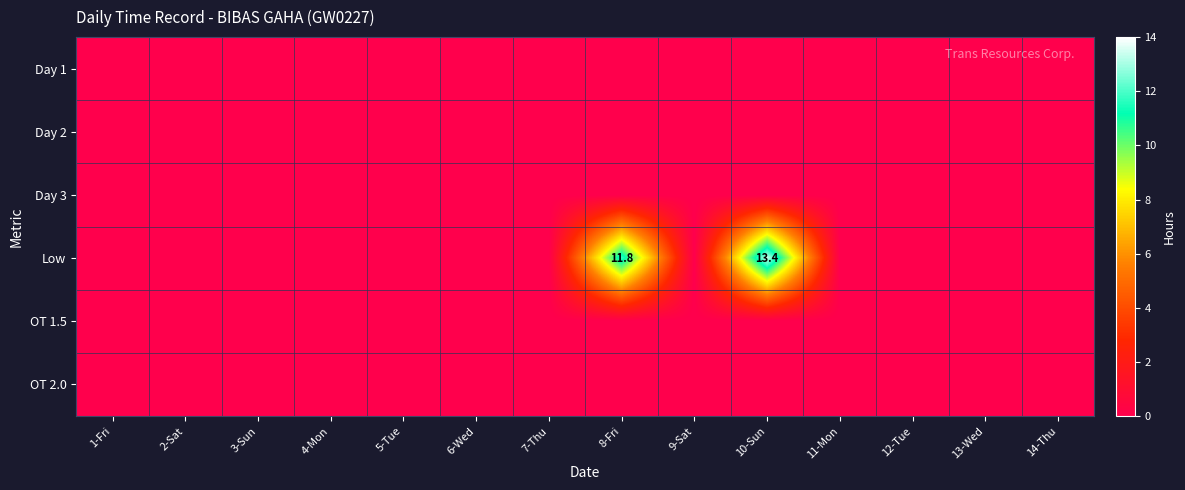

Which label corresponds to the largest value in the chart?

10-Sun